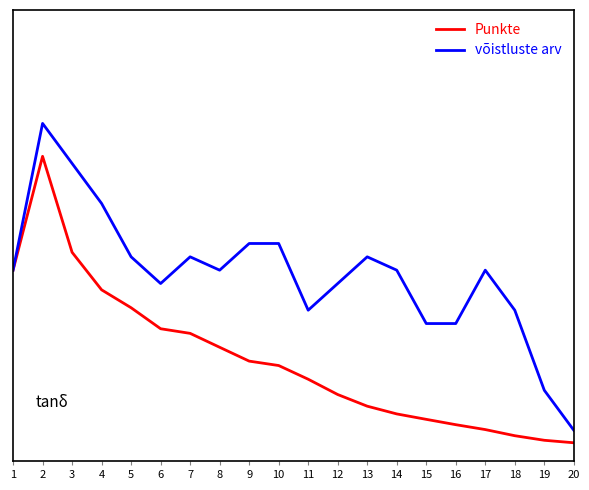

Between 14 and 20, which series saw the biggest shift?

võistluste arv